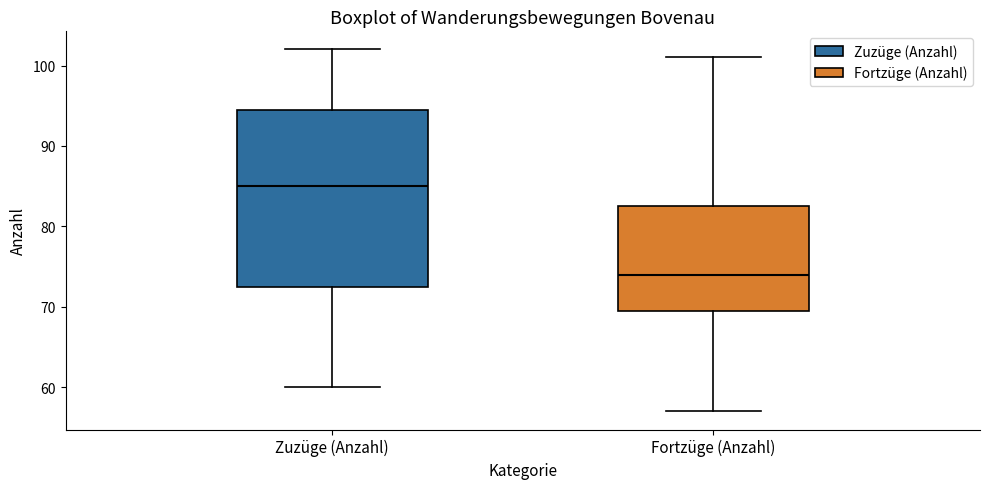

Comparing the boxes themselves (not the whiskers), which one is the tallest?

Zuzüge (Anzahl)